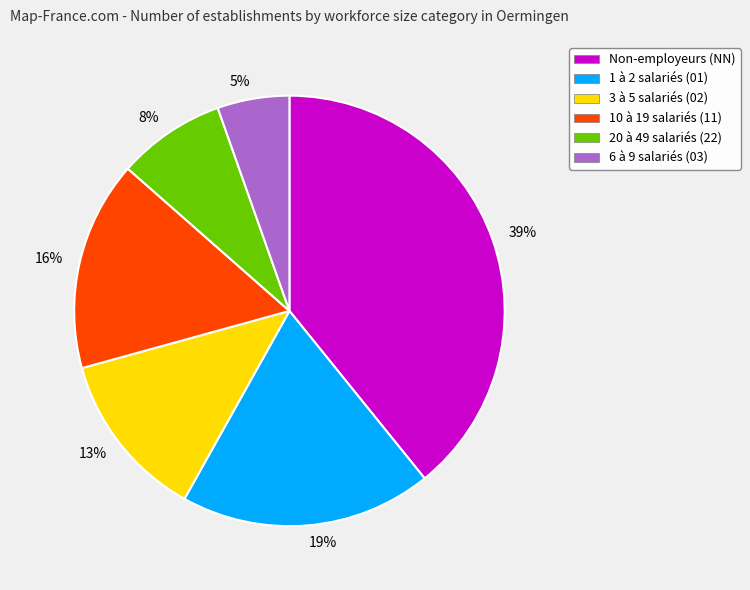

Approximately how many times larger is the value at 5% compared to 16%?

0.3